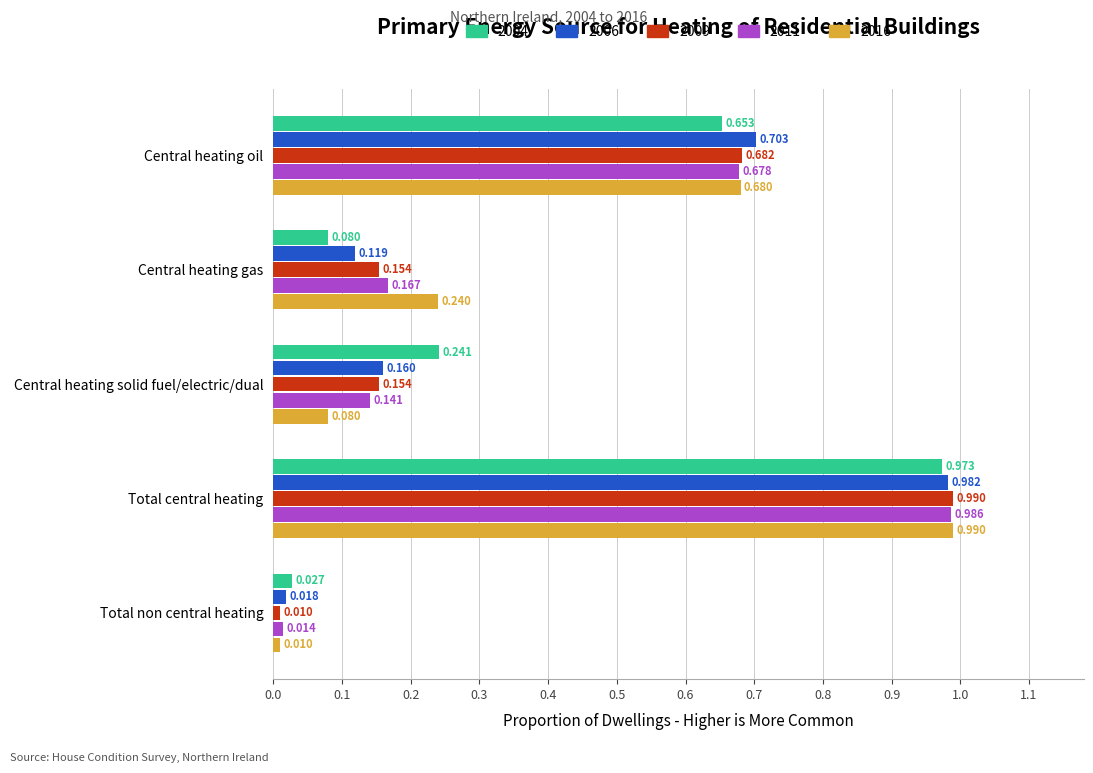

What is the sum of the 2009 values at Central heating gas and Central heating oil?

0.8